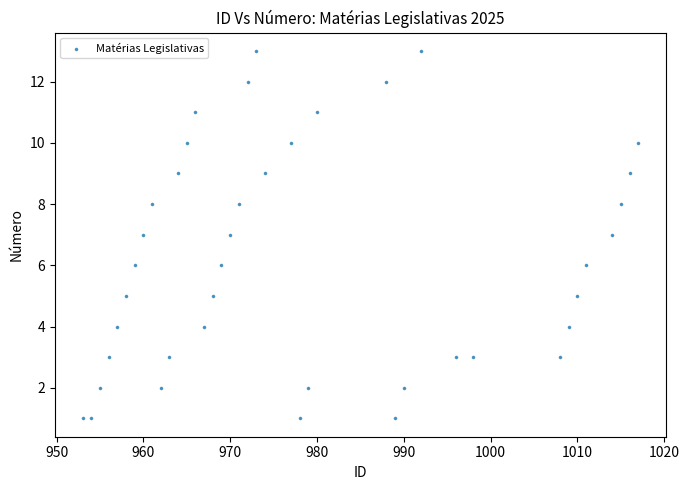

What is the range of Y values (max minus min)?

12